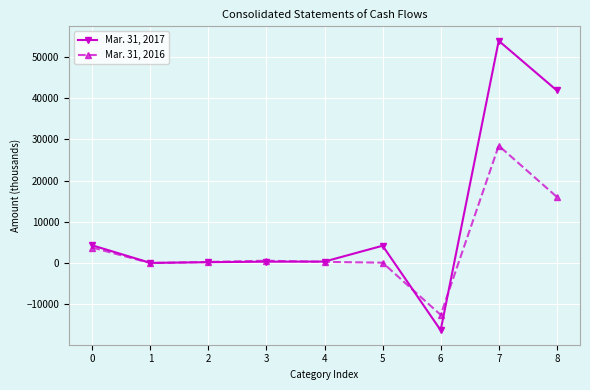

Does the chart have visible grid lines?

Yes